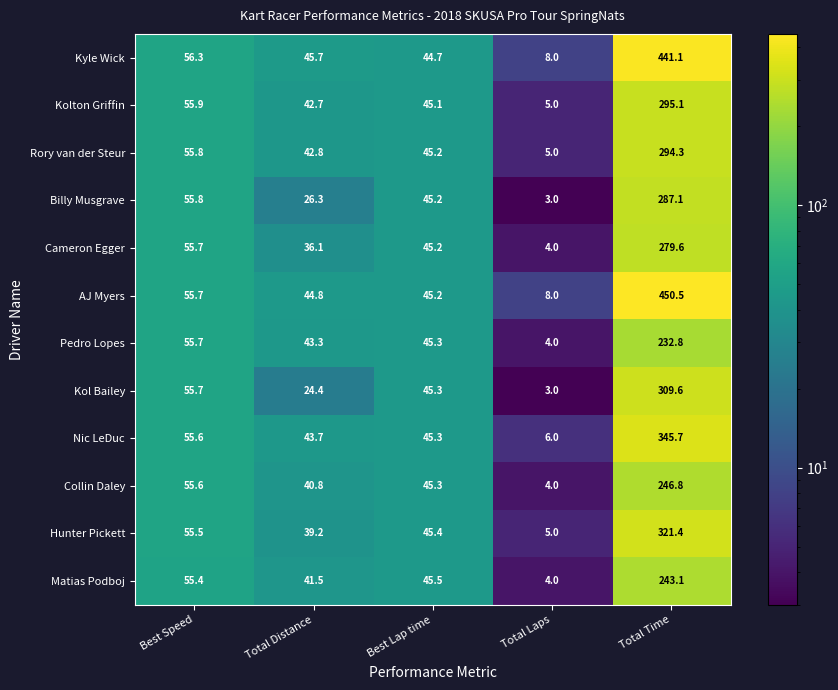

What is the difference between the maximum and minimum values in the Nic LeDuc series?

339.7